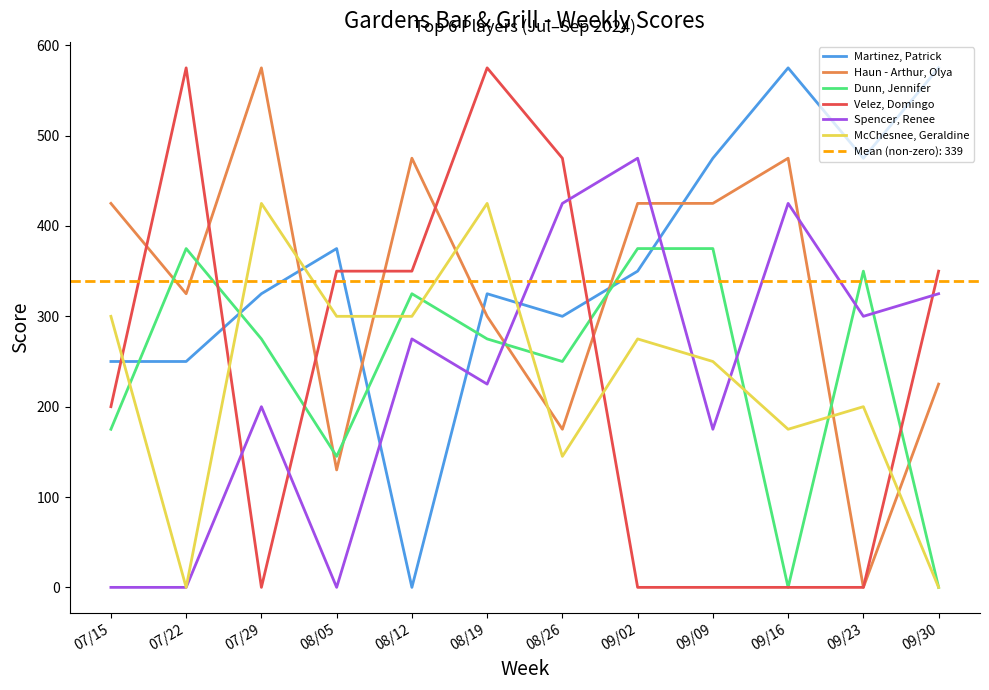

How many values in Haun - Arthur, Olya are above zero?

11